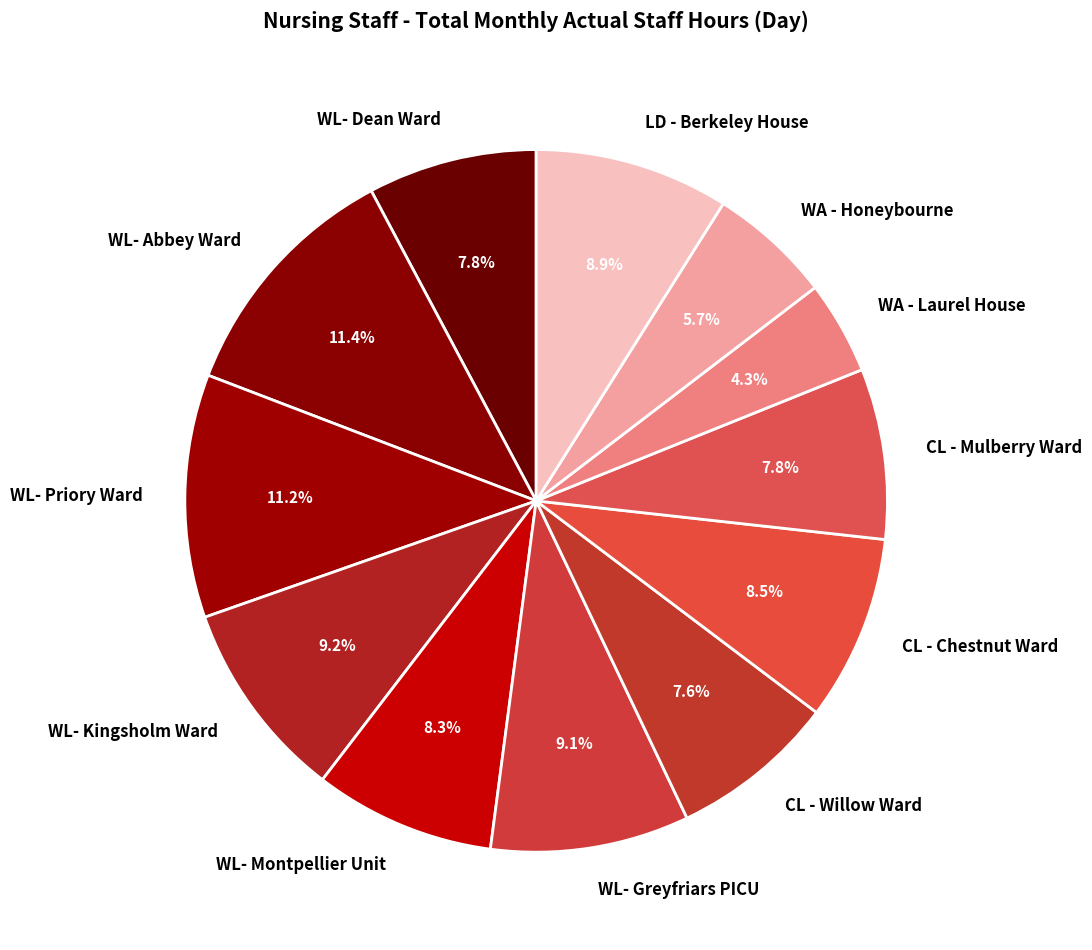

To the nearest percent, what is the average slice percentage?

8%